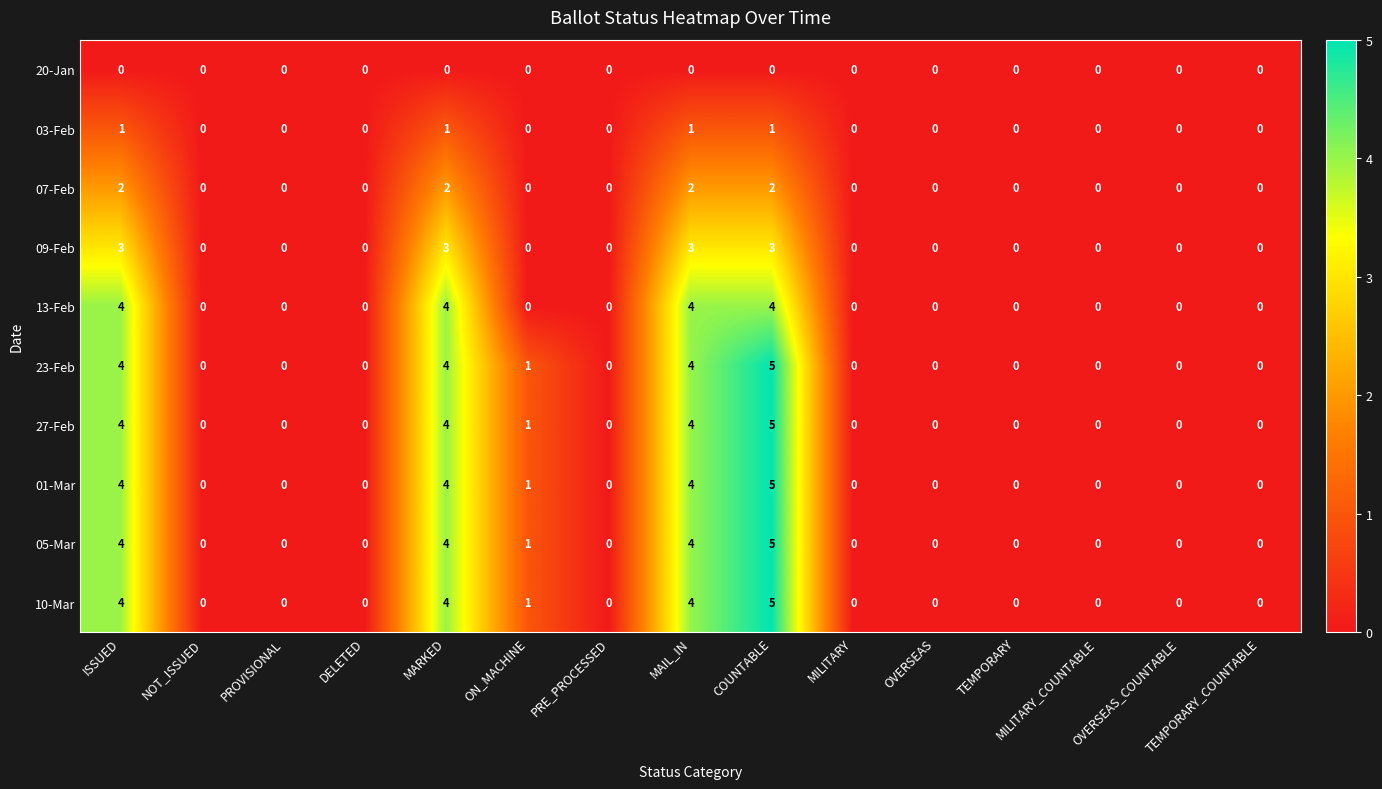

At which category does the chart reach its peak across all series?

COUNTABLE